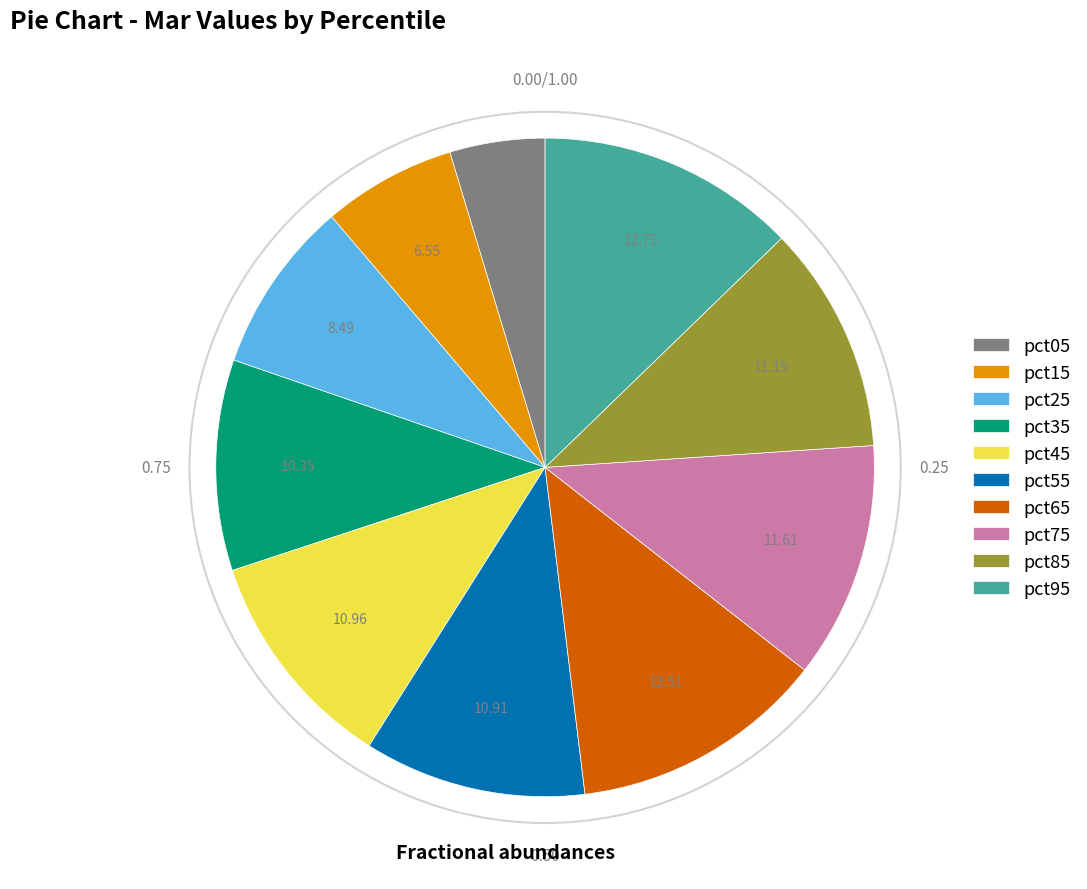

Is it true that pct85 is 24% of the pie?

False